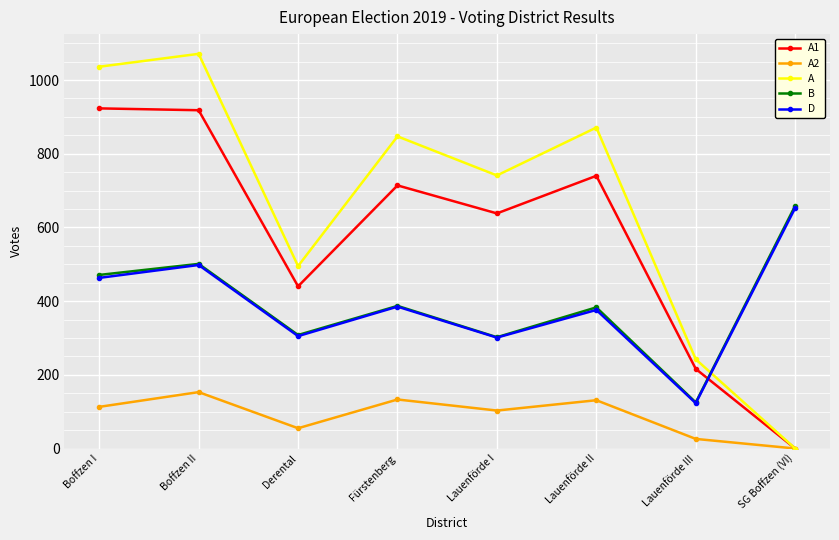

True or false: B and A2 intersect in this chart.

False